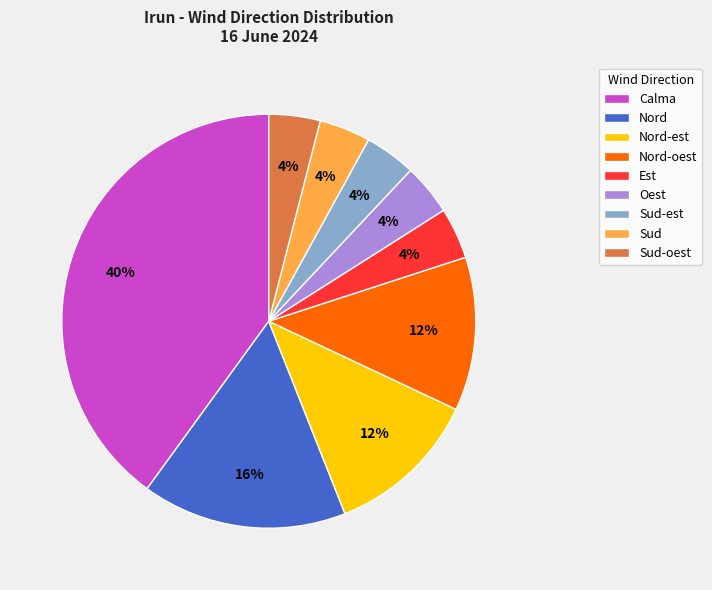

Do Est and Sud-oest together represent more than half of the pie?

No